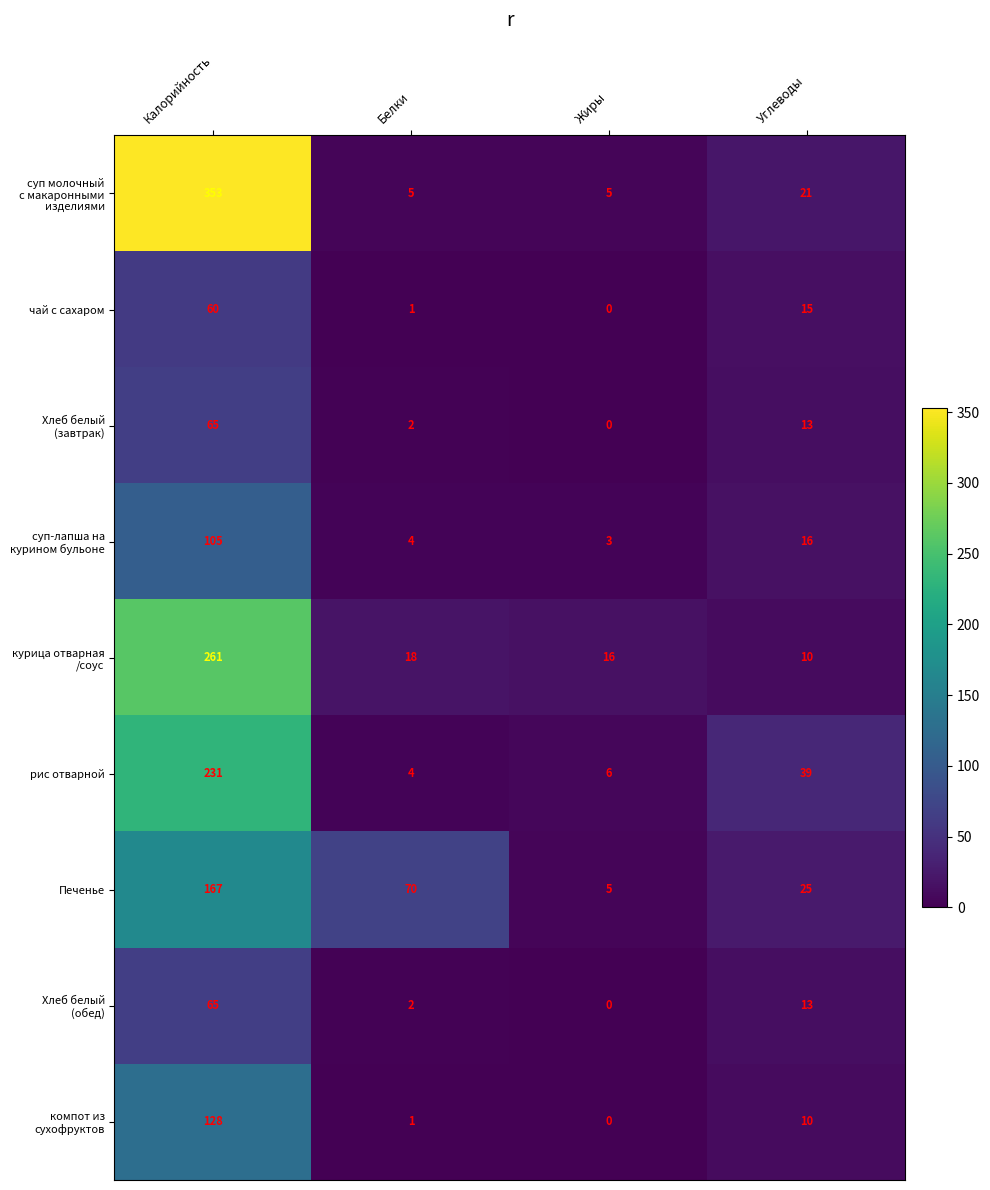

What is the difference between the highest and lowest values at Жиры?

16